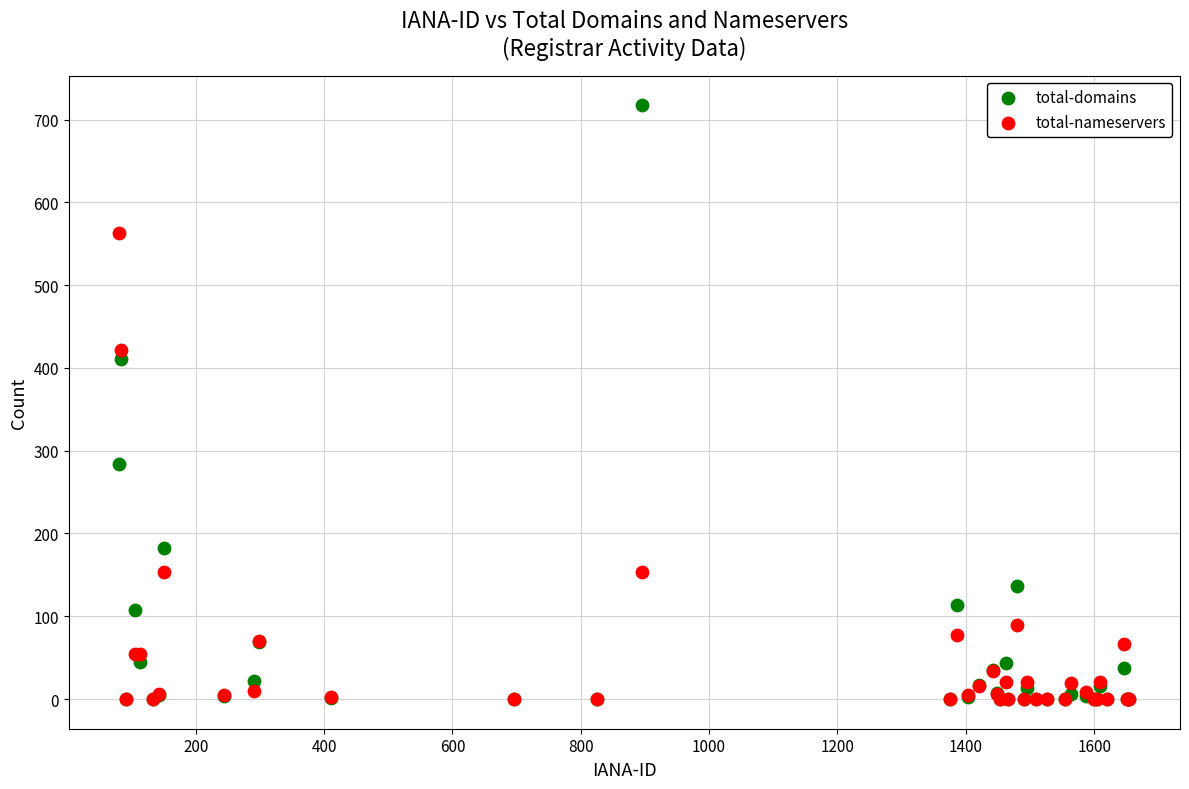

What are all the series names shown in the legend?

total-domains, total-nameservers